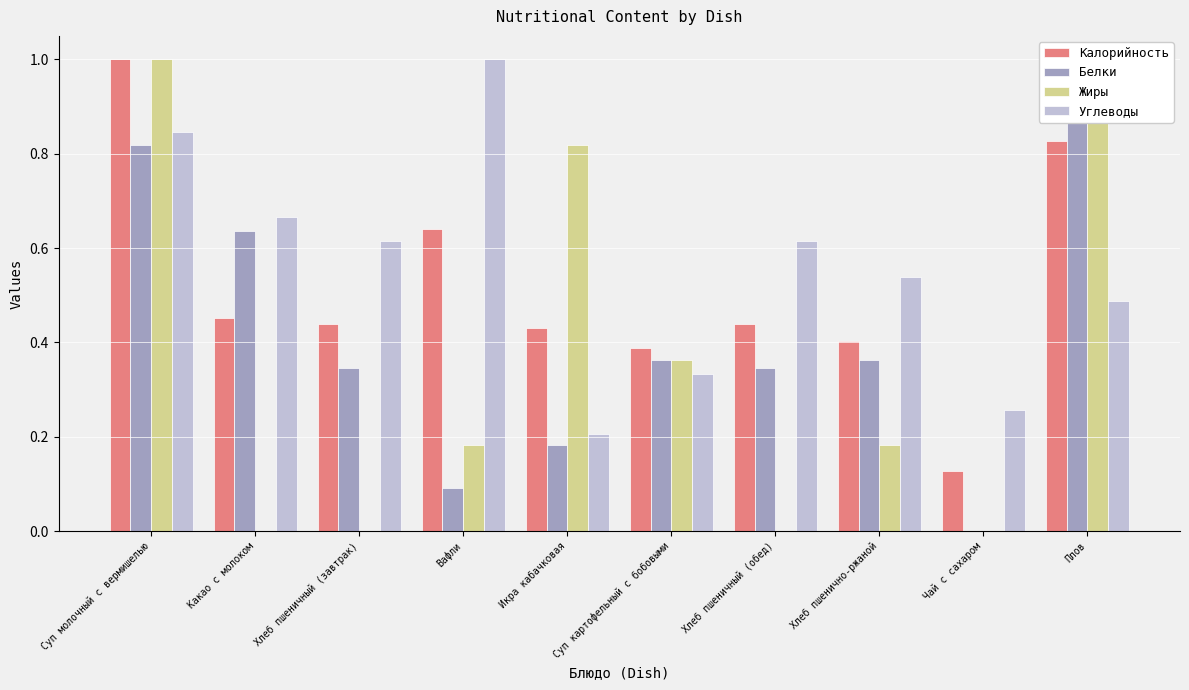

Which series has the widest spread of values?

Белки